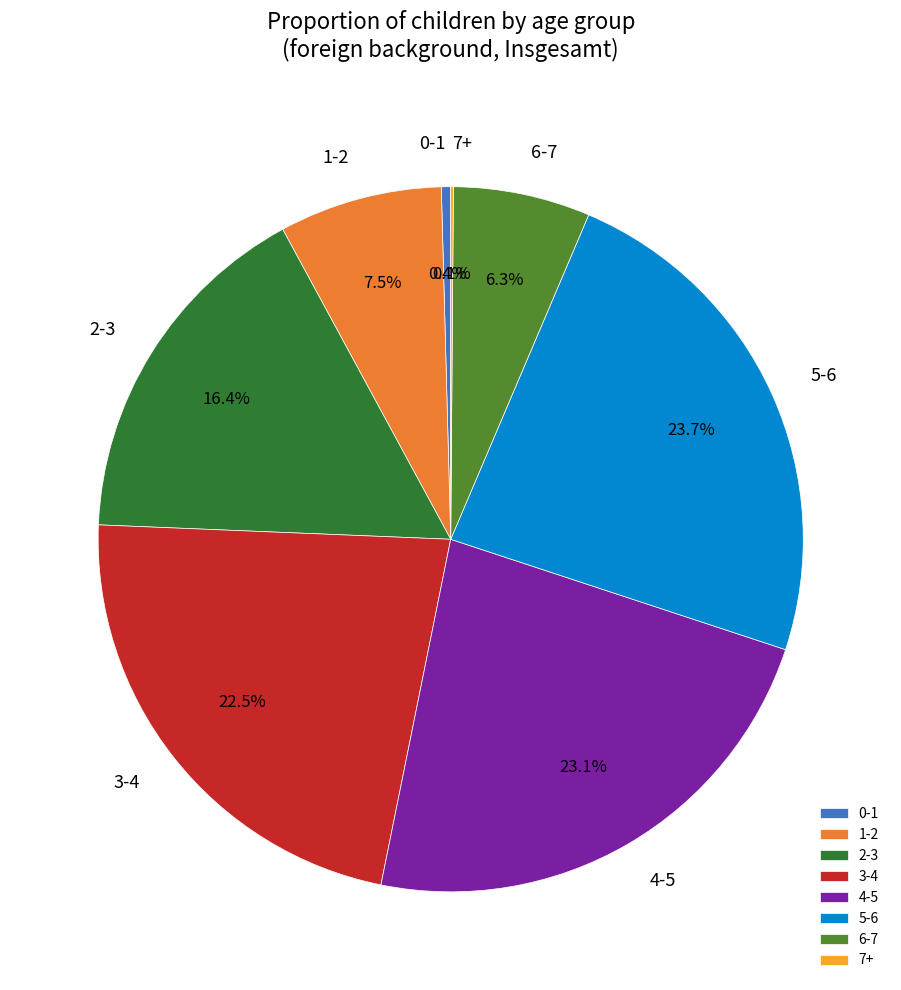

The 0-1 slice represents 0% of the pie. True or false?

True